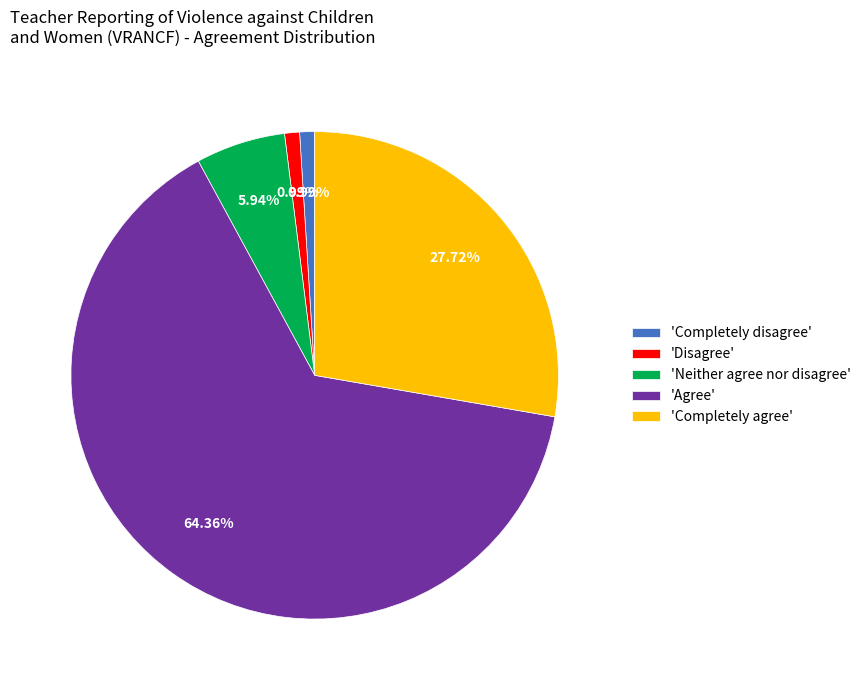

How many segments does this pie chart have?

5